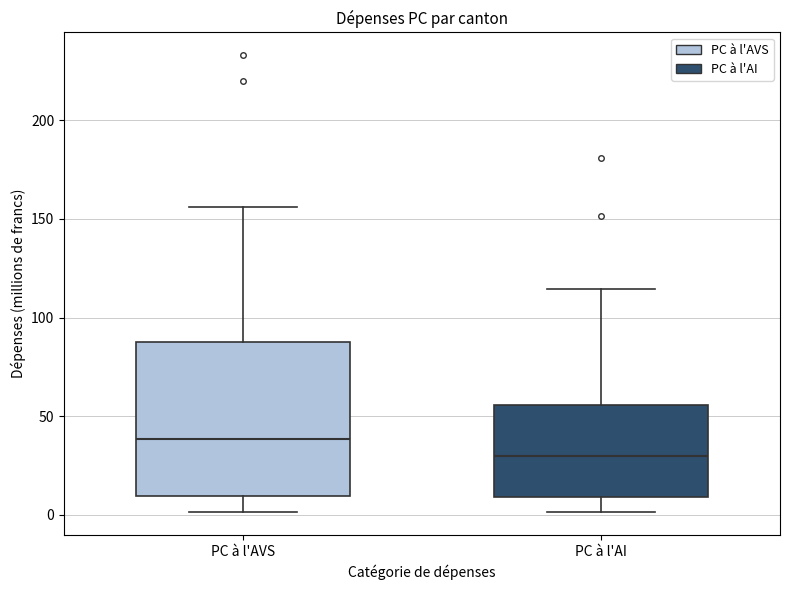

Reading left to right, transcribe this box plot: for each box, give where its median line is, the range the box spans, and where its two whiskers end, as read against the y-axis. The values are not printed on the chart, so give them approximately, as read against the axis.

PC à l'AVS: median 40, box 10 to 85, whiskers 0 to 155
PC à l'AI: median 30, box 10 to 55, whiskers 0 to 115